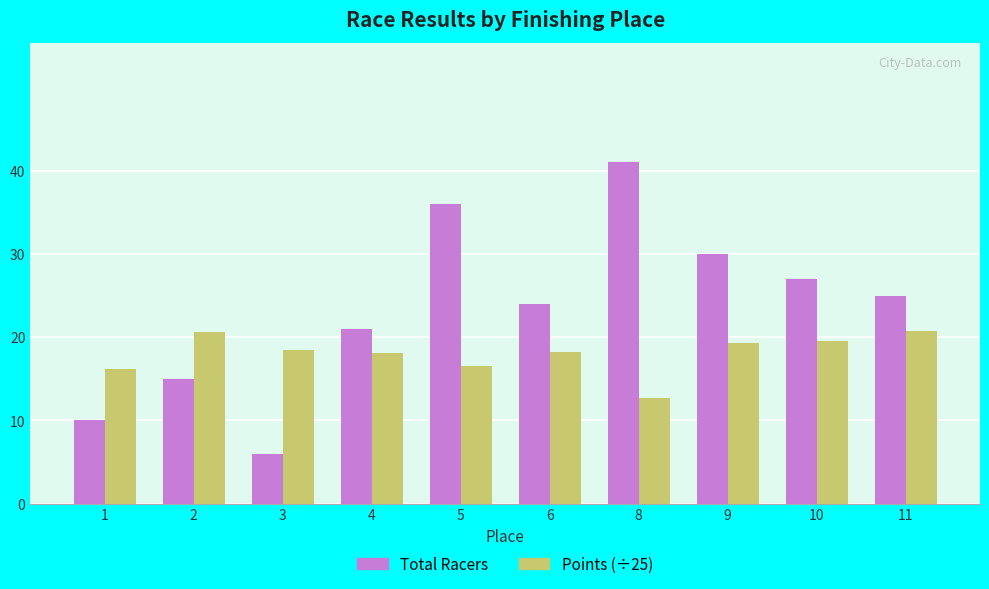

How many series are shown in this chart?

2